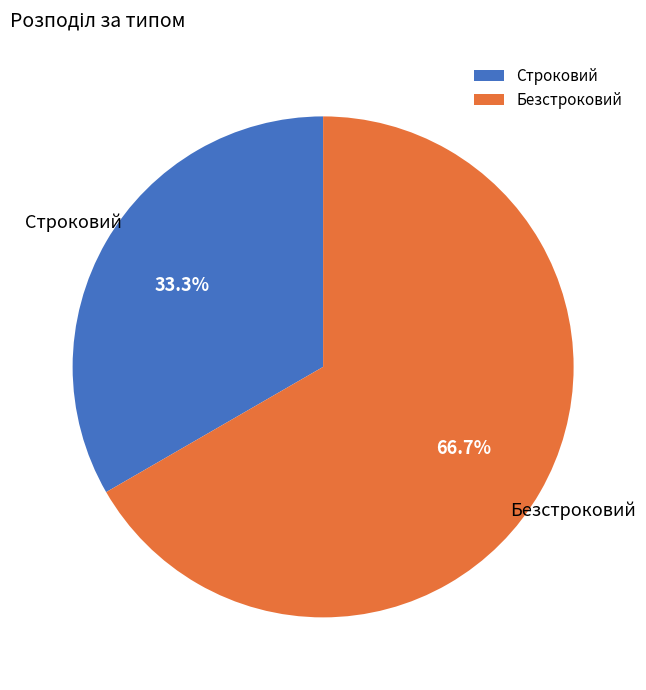

How many segments does this pie chart have?

2